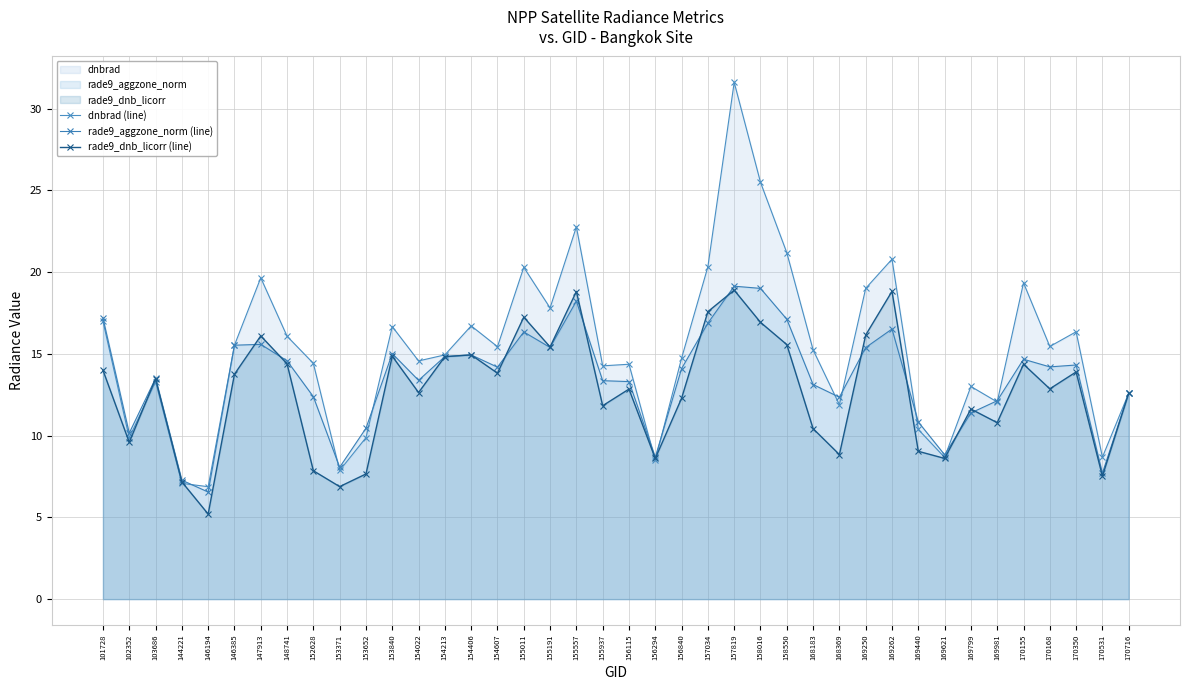

Reading left to right, extract all data points from this chart.

dnbrad (line): 101728=17.0	102352=9.9	103686=13.3	144221=7.1	146194=6.9	146385=15.5	147913=19.7	148741=16.1	152628=14.4	153371=7.9	153652=9.9	153840=16.7	154022=14.6	154213=14.9	154406=16.7	154607=15.4	155011=20.3	155191=17.8	155557=22.8	155937=14.3	156115=14.4	156294=8.5	156840=14.7	157034=20.3	157819=31.6	158016=25.5	158550=21.2	168183=15.2	168369=11.9	169250=19.0	169262=20.8	169440=10.4	169621=8.7	169799=13.0	169981=12.1	170155=19.3	170168=15.5	170350=16.4	170531=8.7	170716=12.6
rade9_aggzone_norm (line): 101728=17.2	102352=10.2	103686=13.5	144221=7.3	146194=6.6	146385=15.5	147913=15.6	148741=14.6	152628=12.4	153371=8.1	153652=10.5	153840=15.0	154022=13.4	154213=14.8	154406=14.9	154607=14.2	155011=16.3	155191=15.4	155557=18.2	155937=13.4	156115=13.3	156294=8.7	156840=14.1	157034=16.9	157819=19.1	158016=19.0	158550=17.1	168183=13.1	168369=12.3	169250=15.4	169262=16.5	169440=10.8	169621=8.8	169799=11.4	169981=12.1	170155=14.7	170168=14.2	170350=14.3	170531=7.7	170716=12.6
rade9_dnb_licorr (line): 101728=14.0	102352=9.6	103686=13.5	144221=7.2	146194=5.2	146385=13.8	147913=16.1	148741=14.4	152628=7.9	153371=6.9	153652=7.7	153840=14.9	154022=12.6	154213=14.8	154406=14.9	154607=13.8	155011=17.2	155191=15.4	155557=18.8	155937=11.8	156115=12.8	156294=8.6	156840=12.3	157034=17.6	157819=18.9	158016=16.9	158550=15.6	168183=10.4	168369=8.8	169250=16.2	169262=18.8	169440=9.0	169621=8.6	169799=11.6	169981=10.8	170155=14.4	170168=12.9	170350=13.9	170531=7.5	170716=12.6